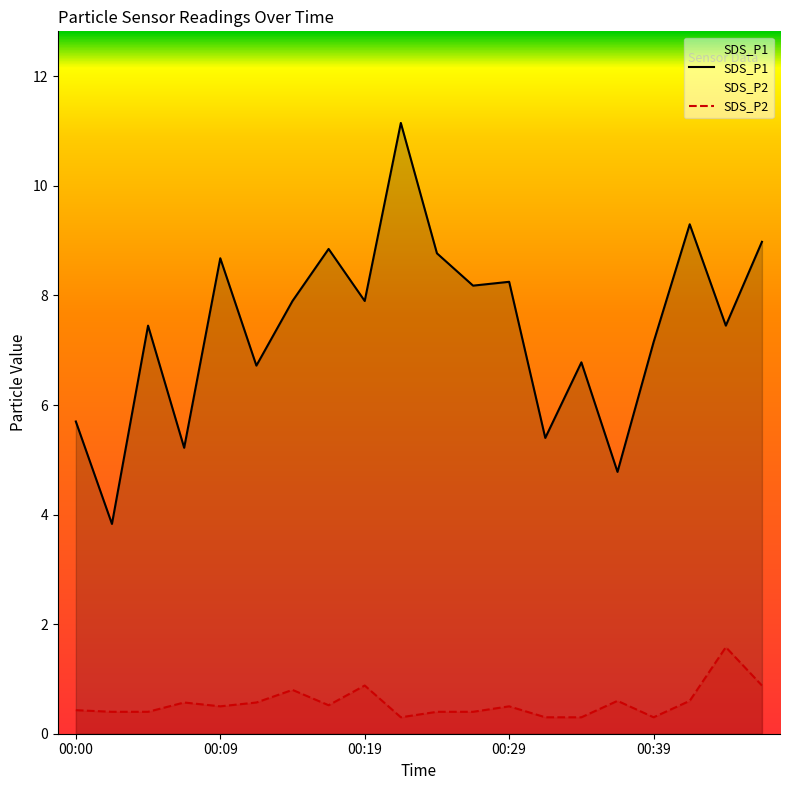

Reading right to left, list all the values displayed in this chart.

SDS_P1: 00:46=9.0	00:44=7.5	00:41=9.3	00:39=7.2	00:36=4.8	00:34=6.8	00:32=5.4	00:29=8.2	00:27=8.2	00:24=8.8	00:22=11.2	00:19=7.9	00:17=8.8	00:14=7.9	00:12=6.7	00:09=8.7	00:07=5.2	00:04=7.5	00:02=3.8	00:00=5.7
SDS_P2: 00:46=0.9	00:44=1.6	00:41=0.6	00:39=0.3	00:36=0.6	00:34=0.3	00:32=0.3	00:29=0.5	00:27=0.4	00:24=0.4	00:22=0.3	00:19=0.9	00:17=0.5	00:14=0.8	00:12=0.6	00:09=0.5	00:07=0.6	00:04=0.4	00:02=0.4	00:00=0.4